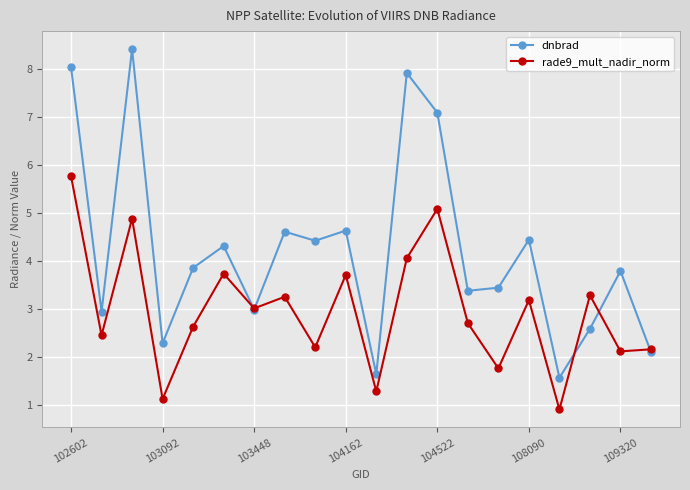

Which series has the largest range (max minus min)?

dnbrad